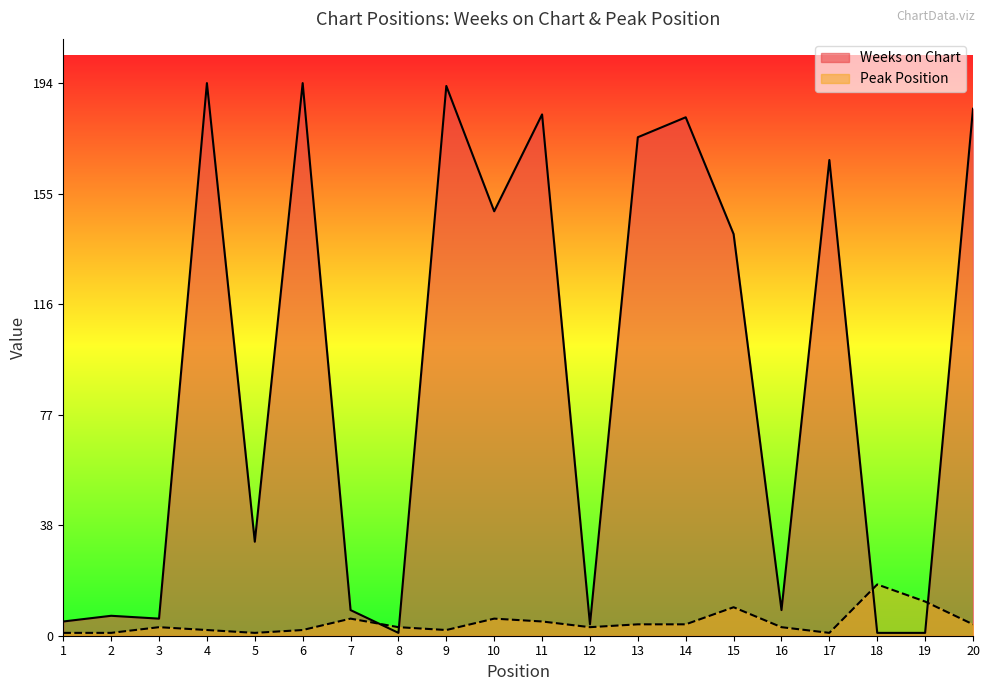

At which category does the chart reach its minimum across all series?

8